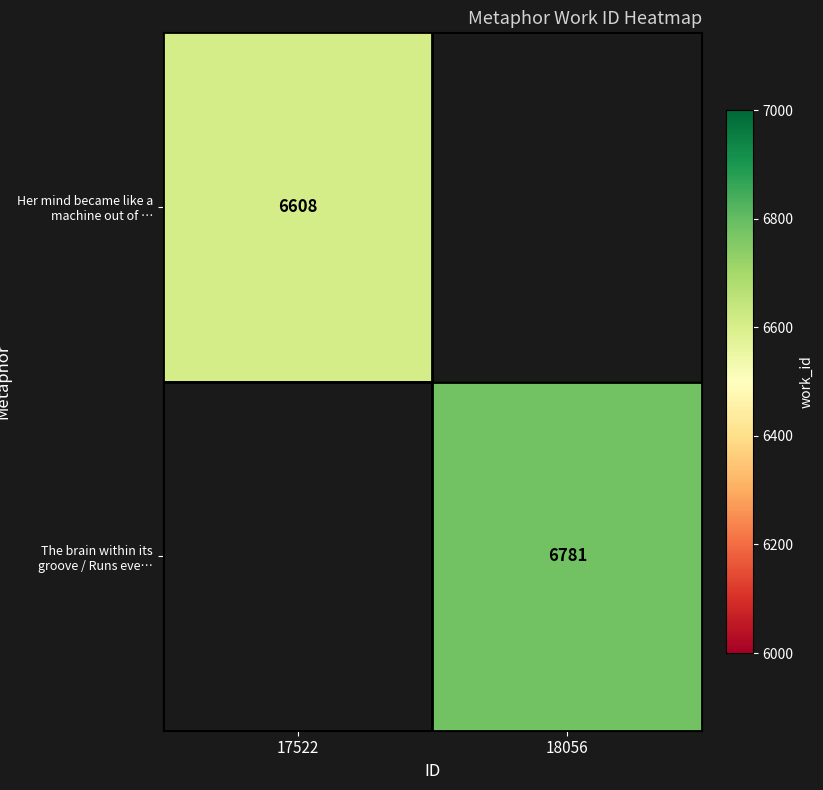

What is the maximum value shown in the chart?

6781.0